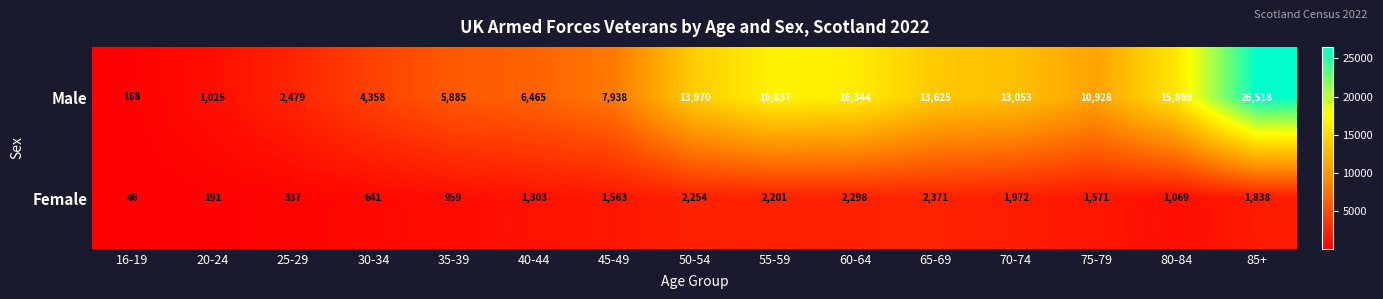

Is it true that Female equals 2371 at 65-69?

True